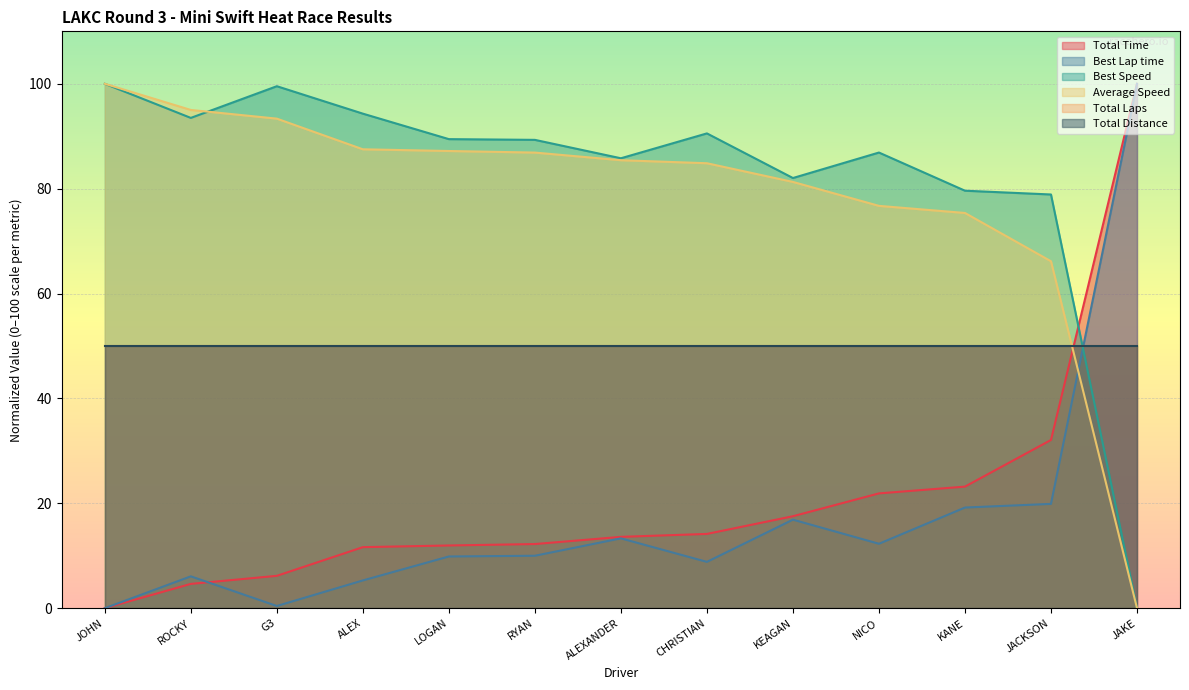

How many values in Best Speed are above zero?

12